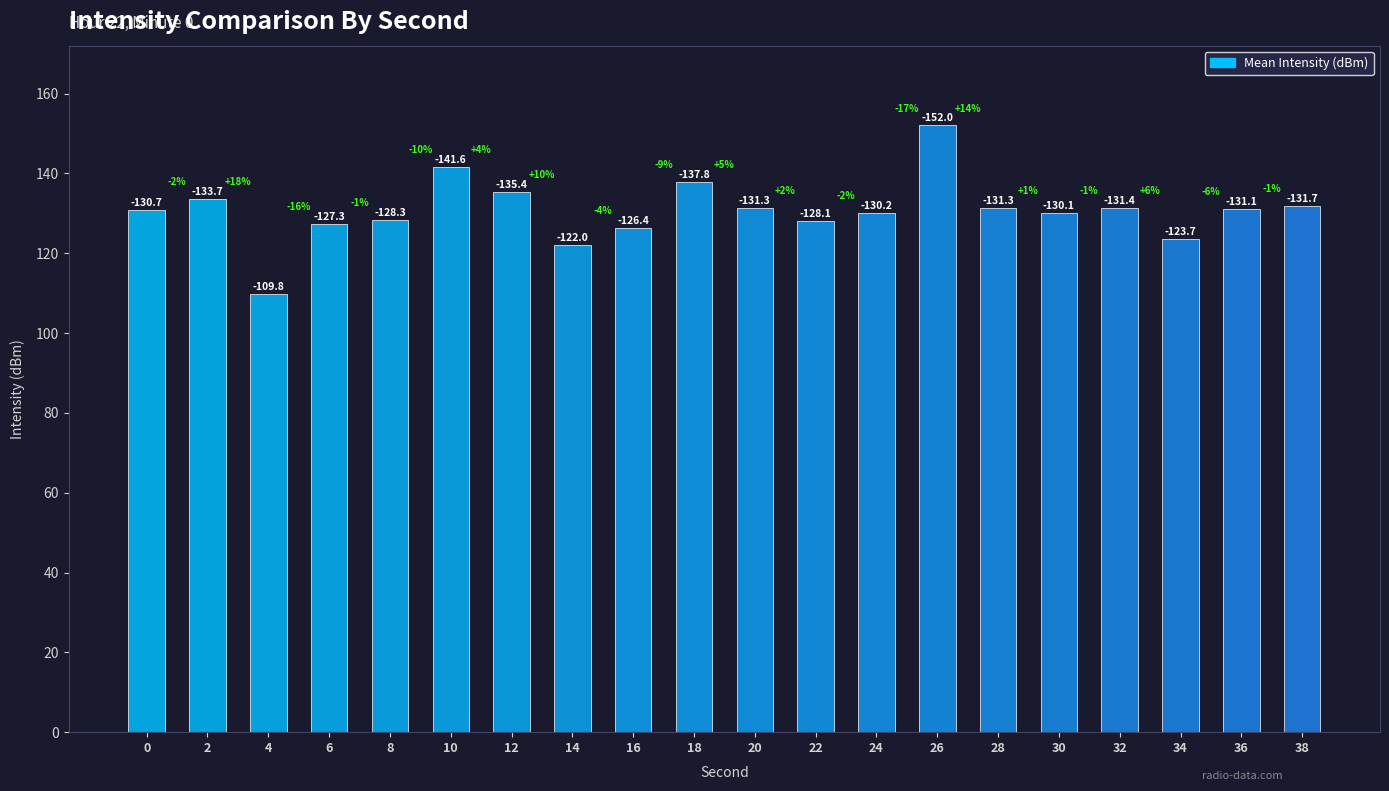

Reading left to right, list all the values displayed in this chart.

0=130.7	2=133.7	4=109.8	6=127.3	8=128.3	10=141.6	12=135.4	14=122.0	16=126.4	18=137.8	20=131.3	22=128.1	24=130.2	26=152.0	28=131.3	30=130.1	32=131.4	34=123.7	36=131.1	38=131.7